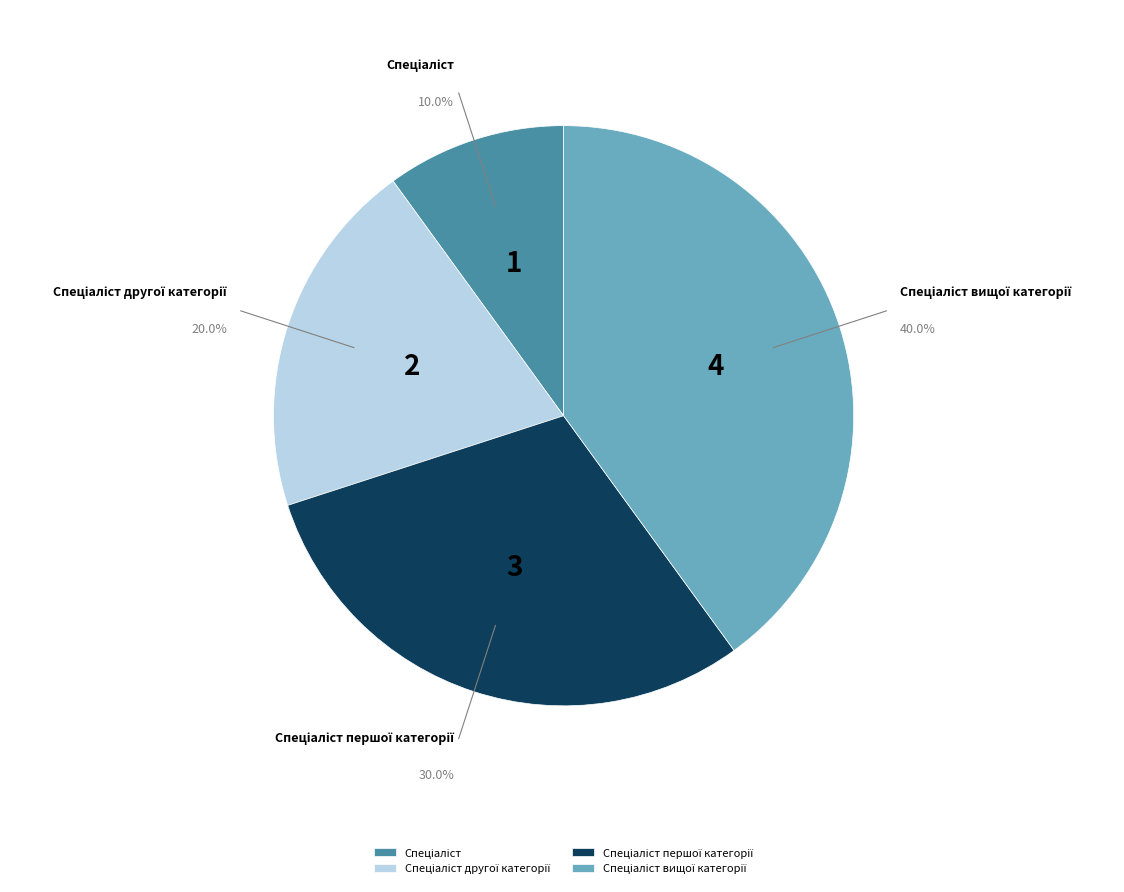

To the nearest percent, what is the difference between the largest and smallest slice percentages?

30%